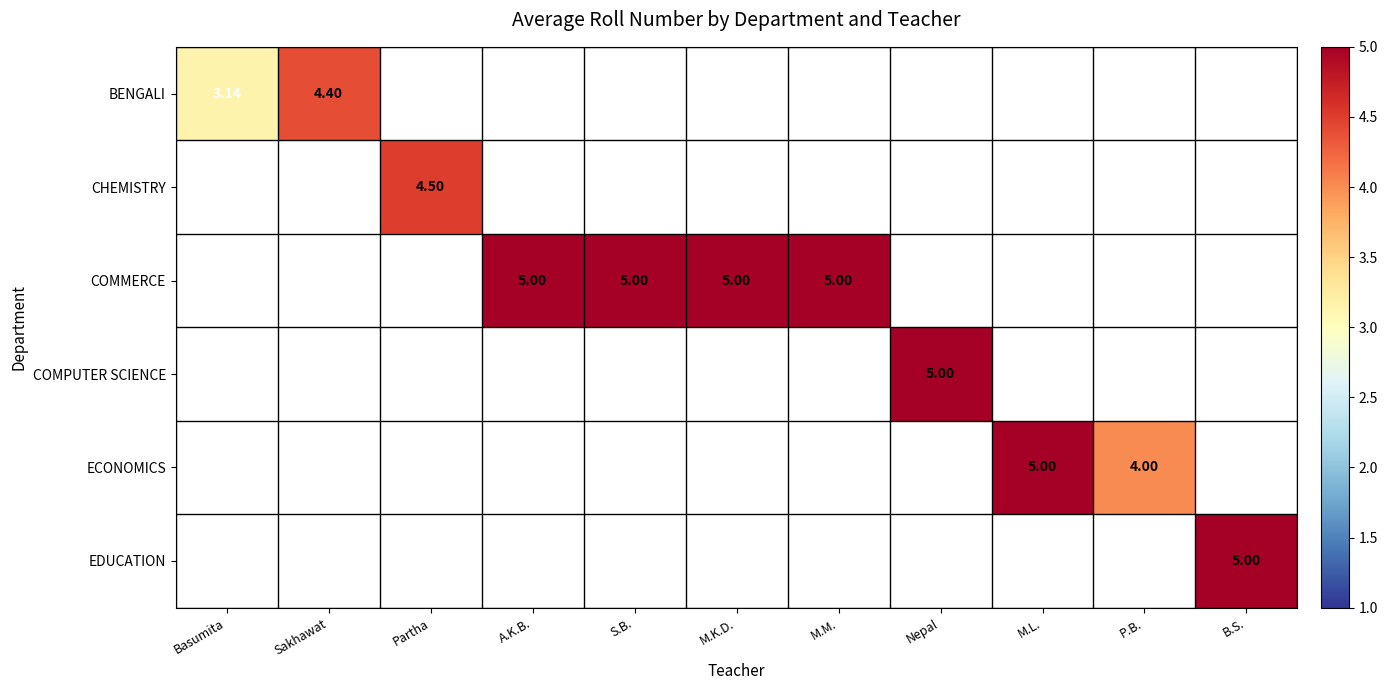

List the labels in order of ECONOMICS value, smallest first.

P.B., B.S., Basumita, Sakhawat, Partha, A.K.B., S.B., M.K.D., M.M., Nepal, M.L.